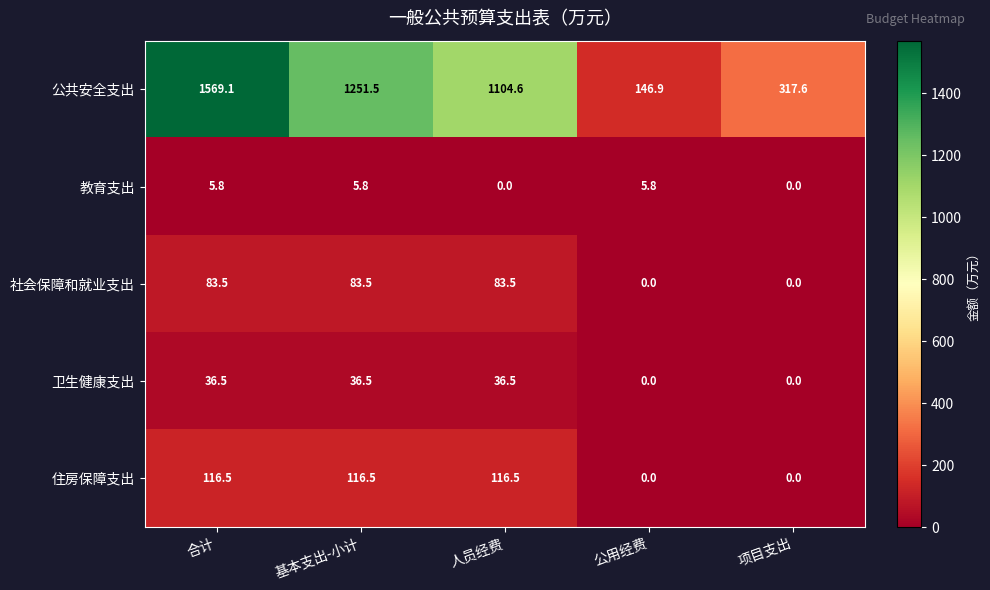

Where does the 教育支出 series first go above 5?

合计